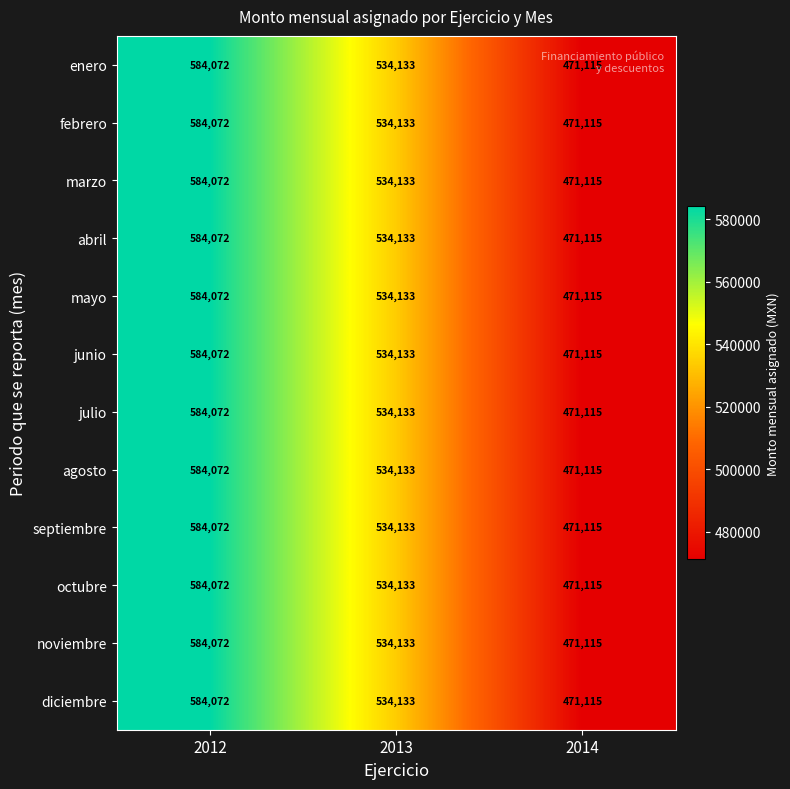

Is the value of agosto at 2014 greater than the value of enero at 2012?

No